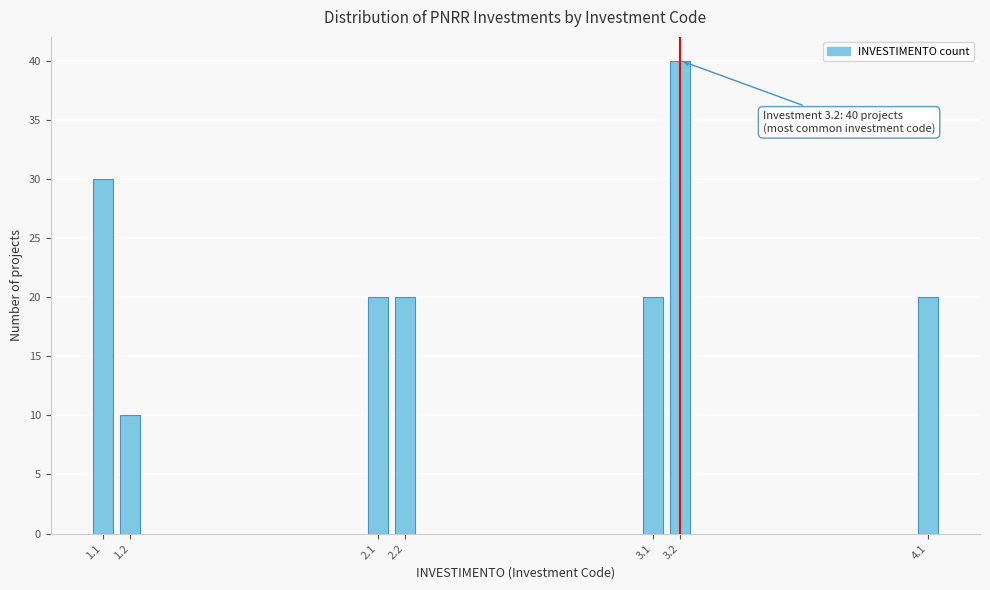

Reading right to left, extract all data points from this chart.

20	40	20	20	20	10	30